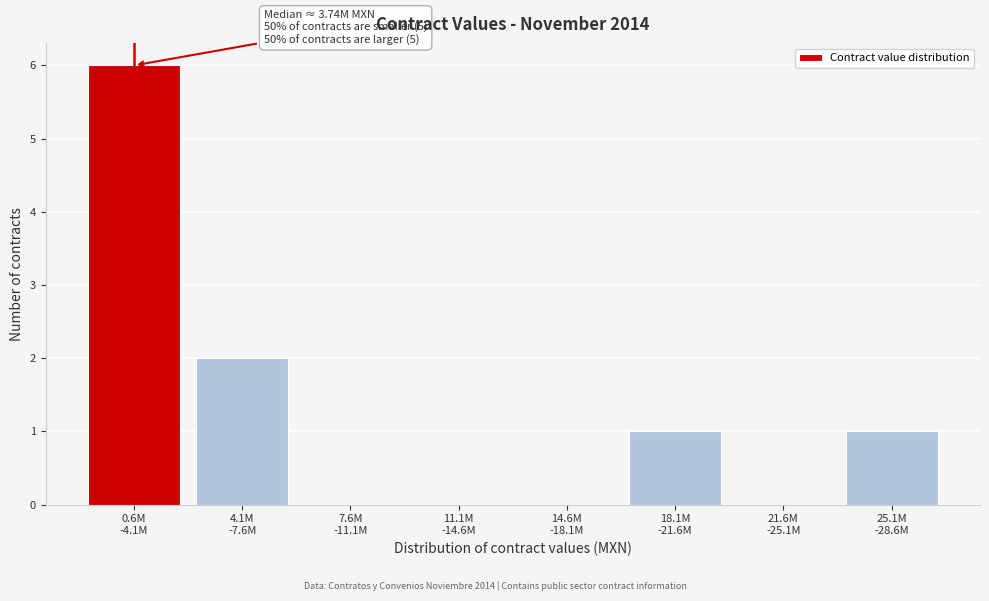

What is the greatest value displayed?

6